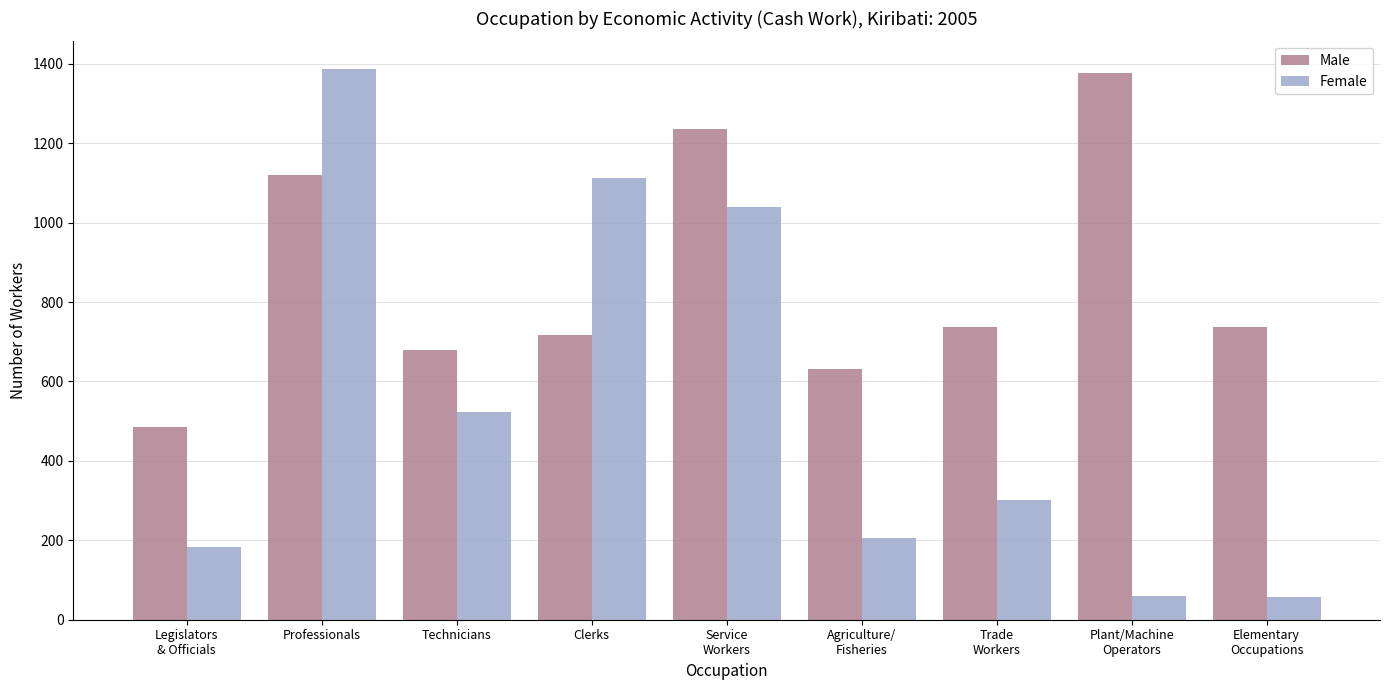

What is the spread (max minus min) of values at Plant/Machine
Operators?

1317